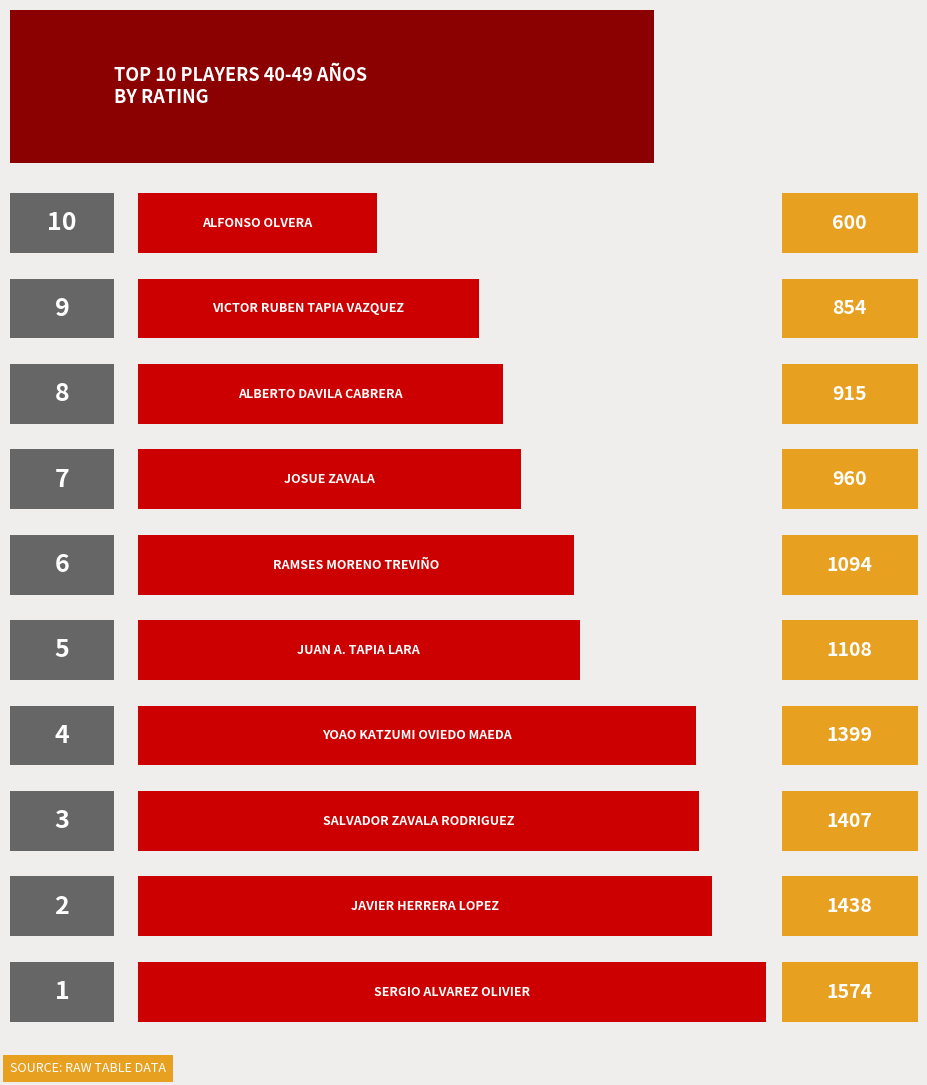

Does the chart contain any negative values?

No